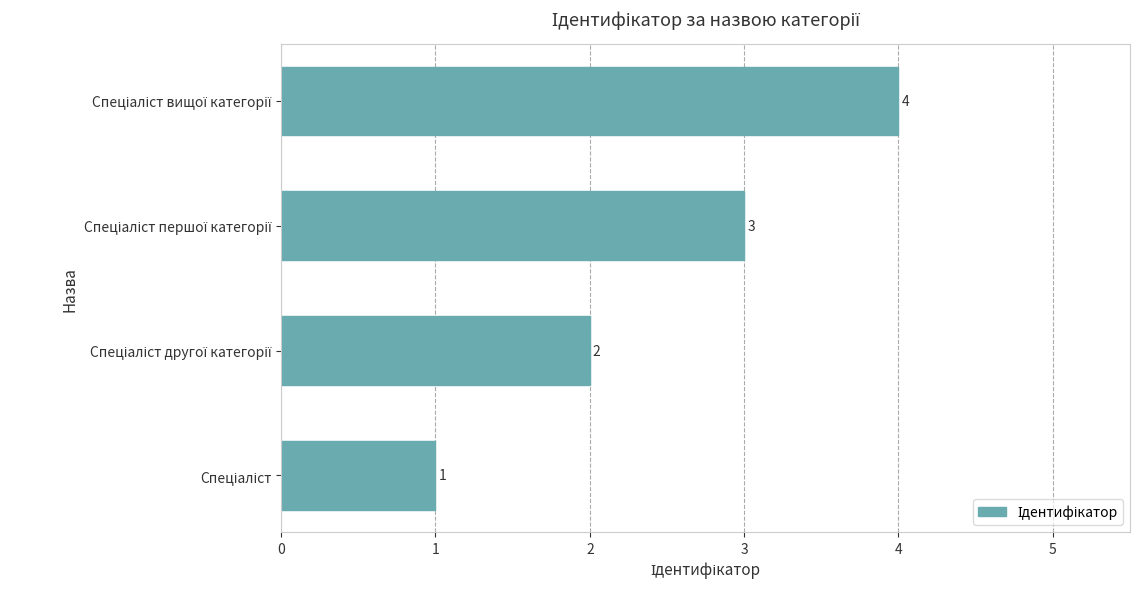

Count the values in the range 2 to 4.

3